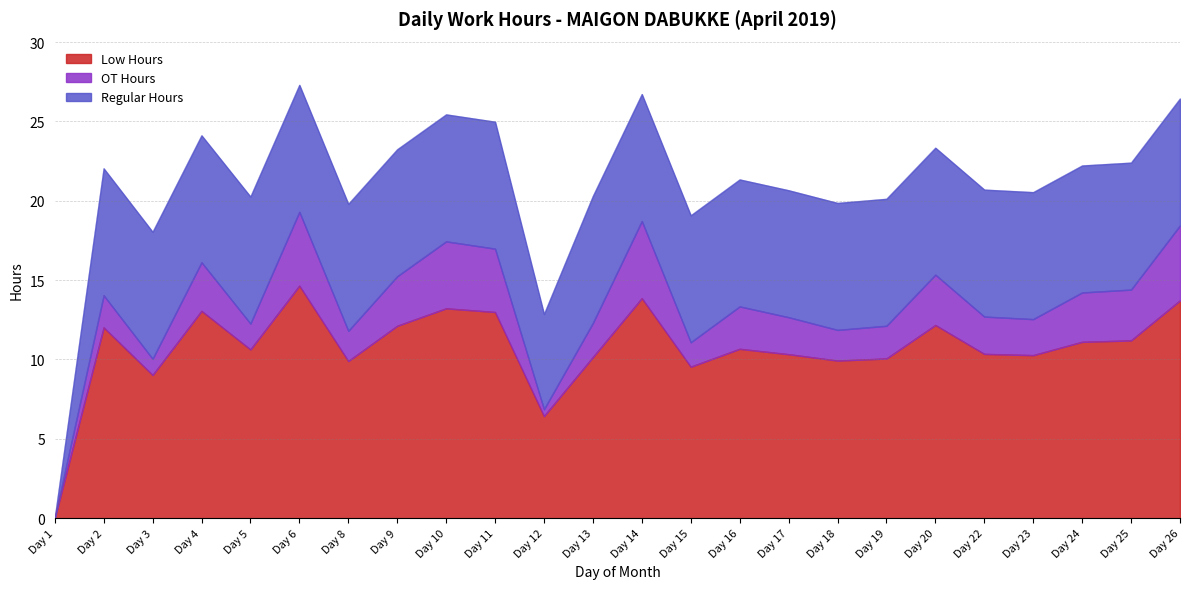

True or false: Low Hours and OT Hours intersect in this chart.

False